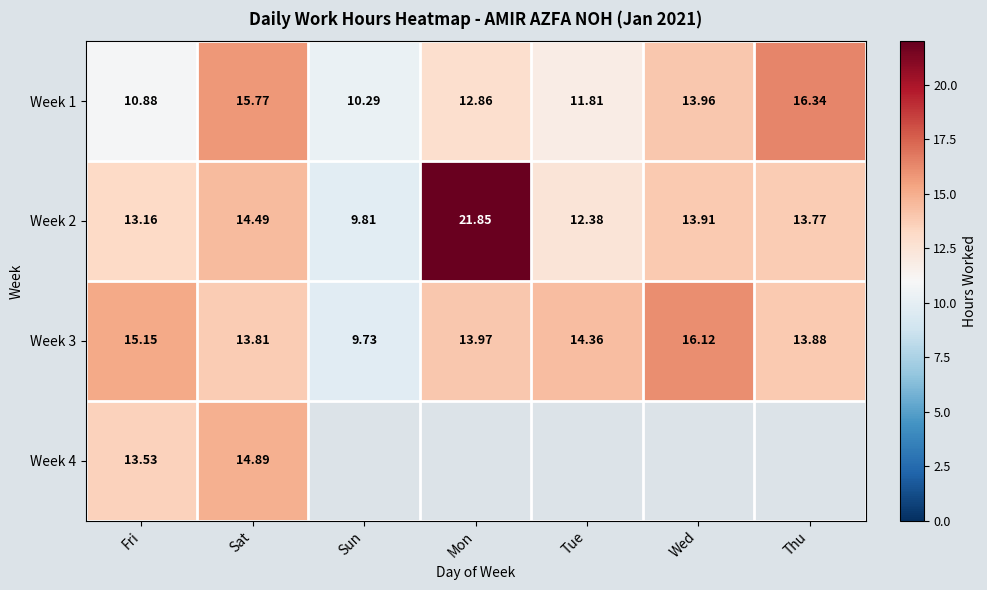

List the labels in order of Week 1 value, smallest first.

Sun, Fri, Tue, Mon, Wed, Sat, Thu